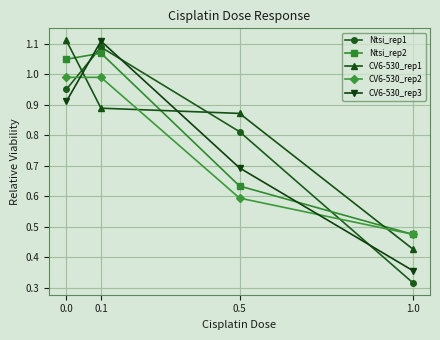

True or false: Ntsi_rep1 has more than 2 points higher than both neighbors.

False